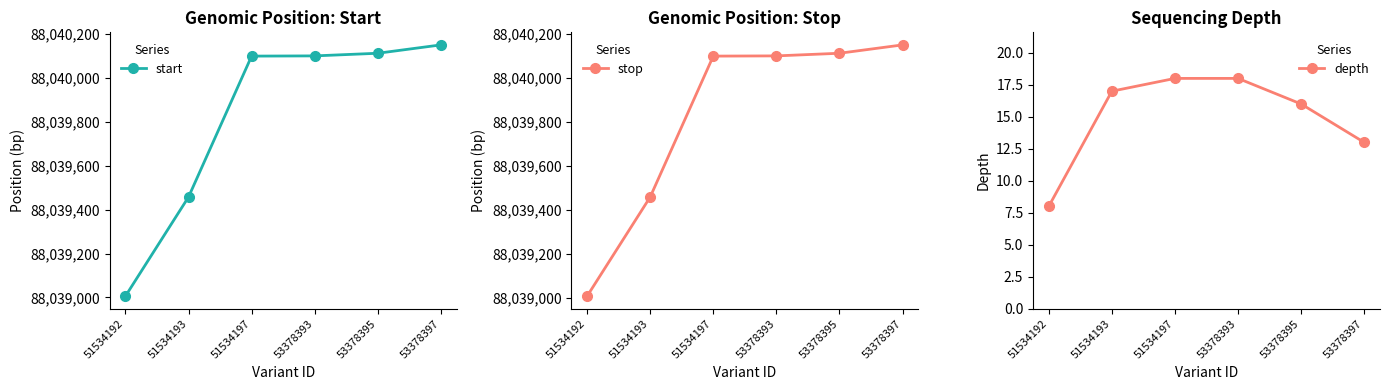

List the labels in order of start value, largest first.

53378397, 53378395, 53378393, 51534197, 51534193, 51534192